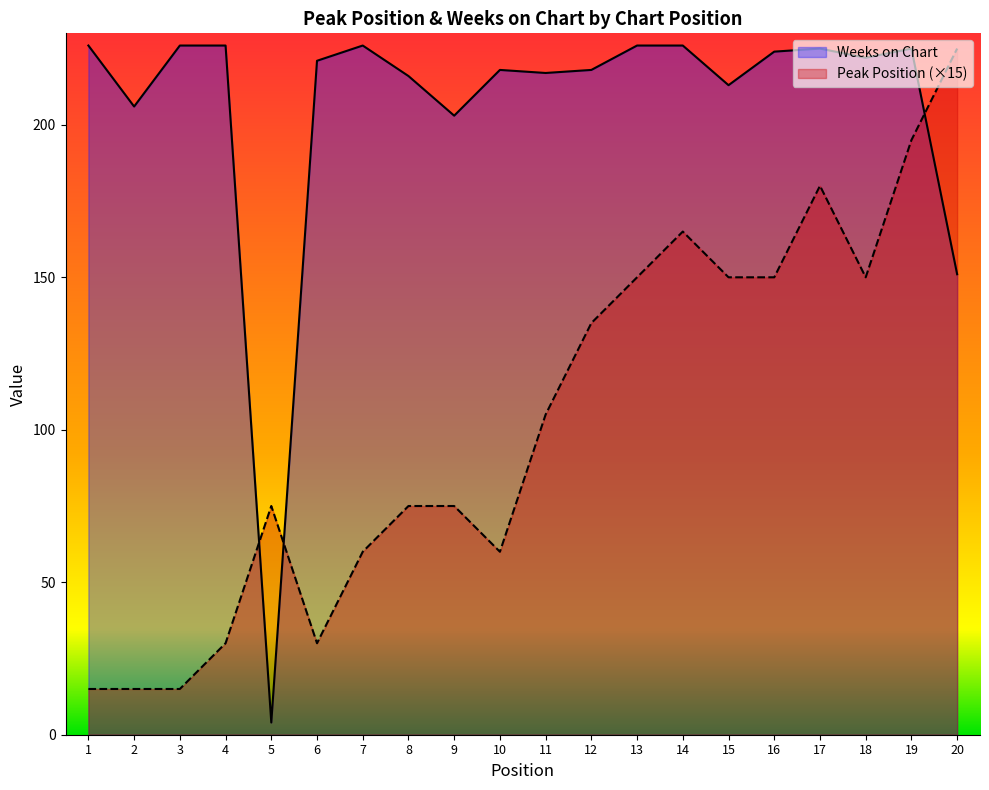

True or false: Peak Position and Weeks on Chart cross at least once.

True